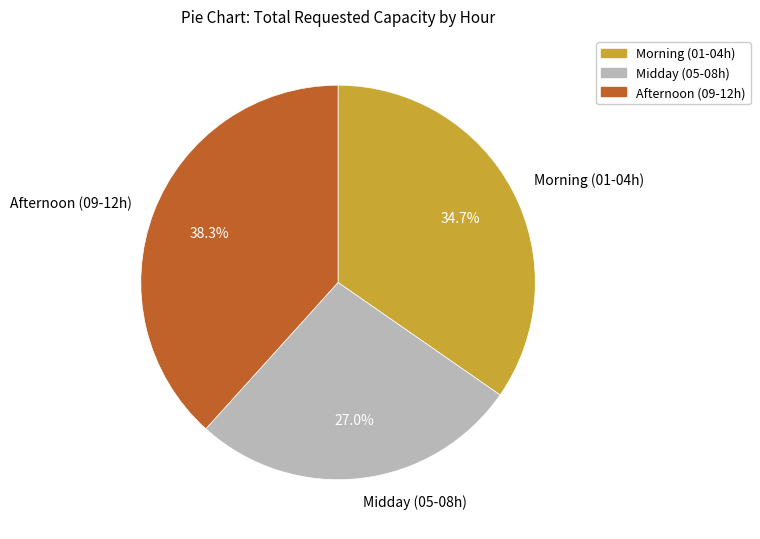

Is there any slice that represents more than half of the pie?

No